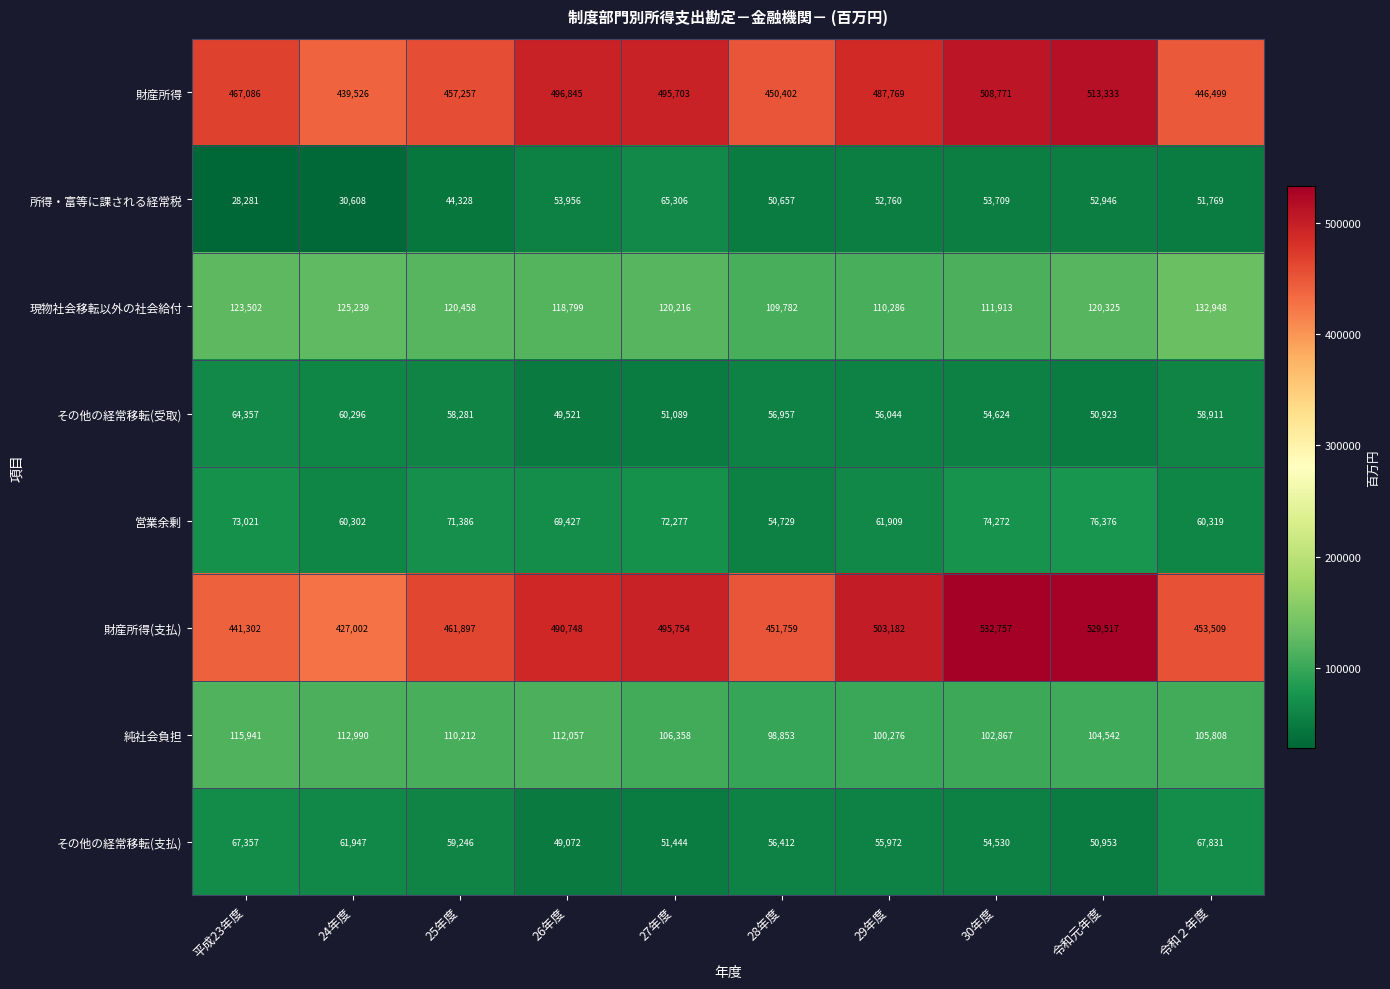

What is the total value across all series at 27年度?

1458147